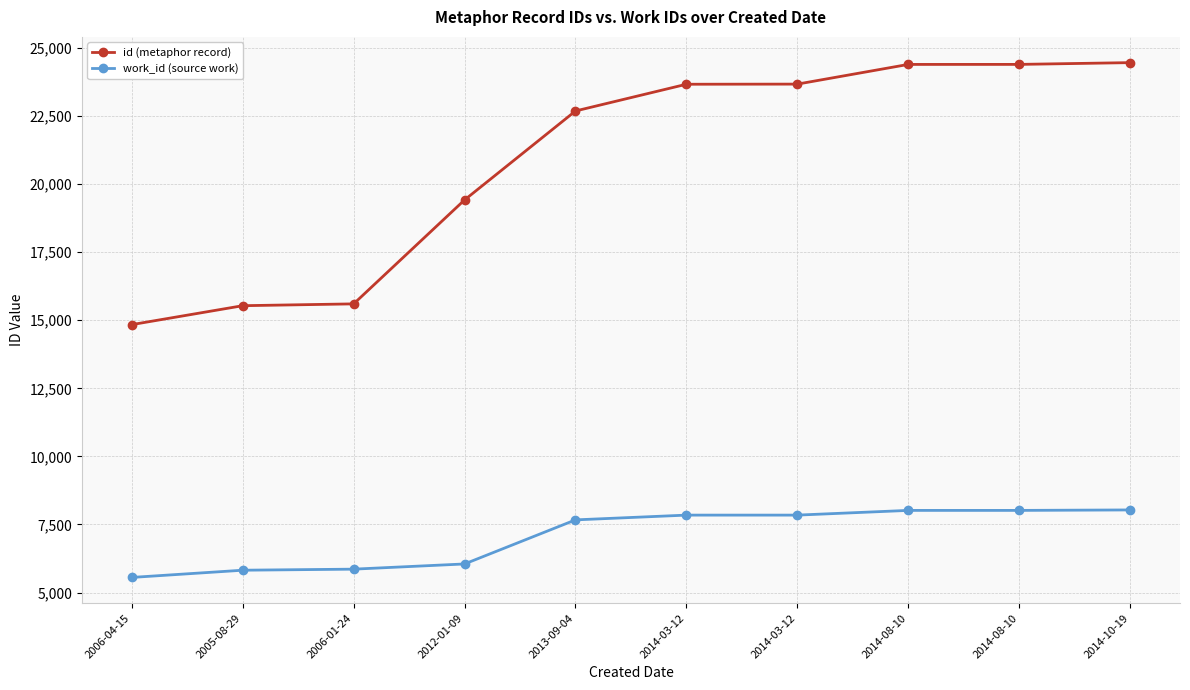

Reading left to right, extract all data points from this chart.

id (metaphor record): 2006-04-15=14841	2005-08-29=15536	2006-01-24=15603	2012-01-09=19421	2013-09-04=22688	2014-03-12=23670	2014-03-12=23675	2014-08-10=24398	2014-08-10=24399	2014-10-19=24464
work_id (source work): 2006-04-15=5555	2005-08-29=5820	2006-01-24=5859	2012-01-09=6050	2013-09-04=7669	2014-03-12=7844	2014-03-12=7844	2014-08-10=8017	2014-08-10=8017	2014-10-19=8034